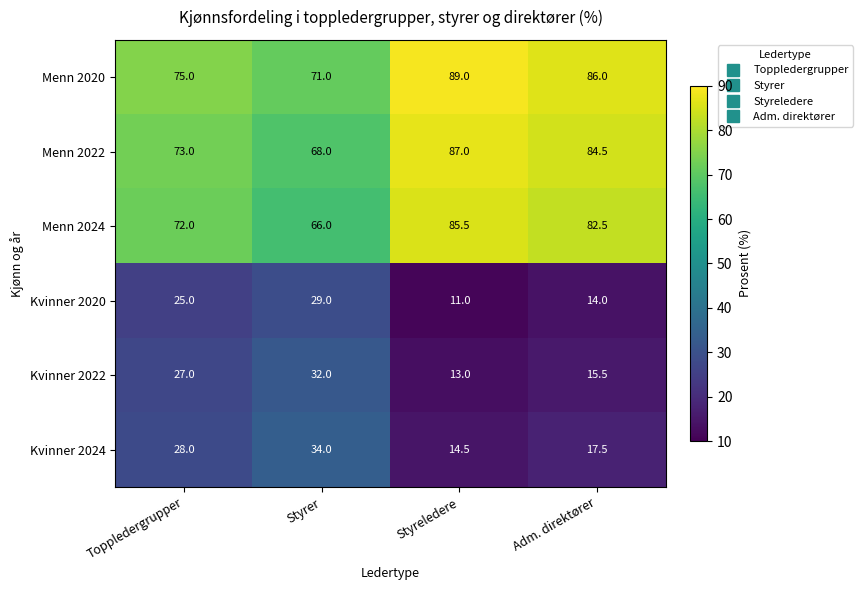

Which label corresponds to the largest value in the chart?

Styreledere